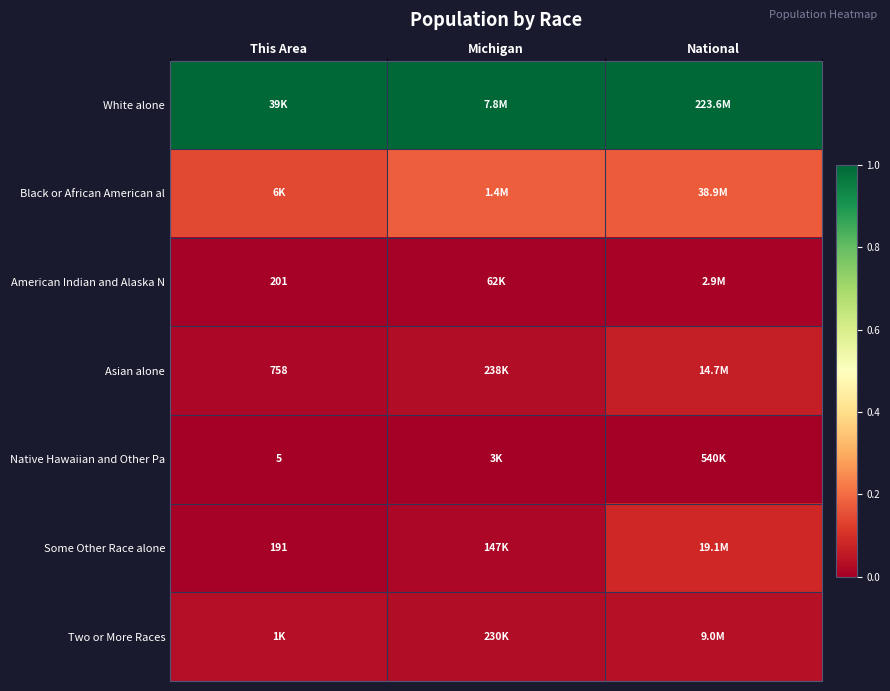

True or false: Two or More Races has a value of 0.0 at National.

False